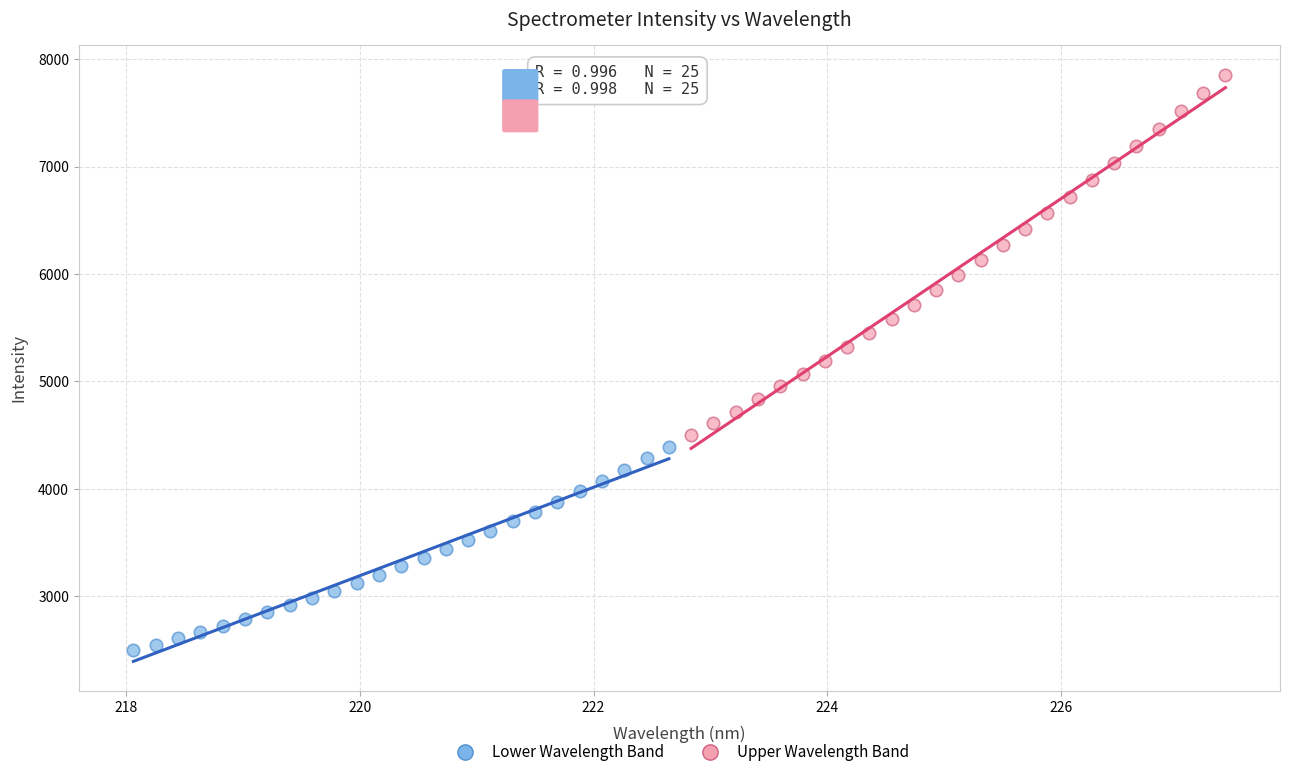

Which series has the widest spread of Y values?

Upper Wavelength Band